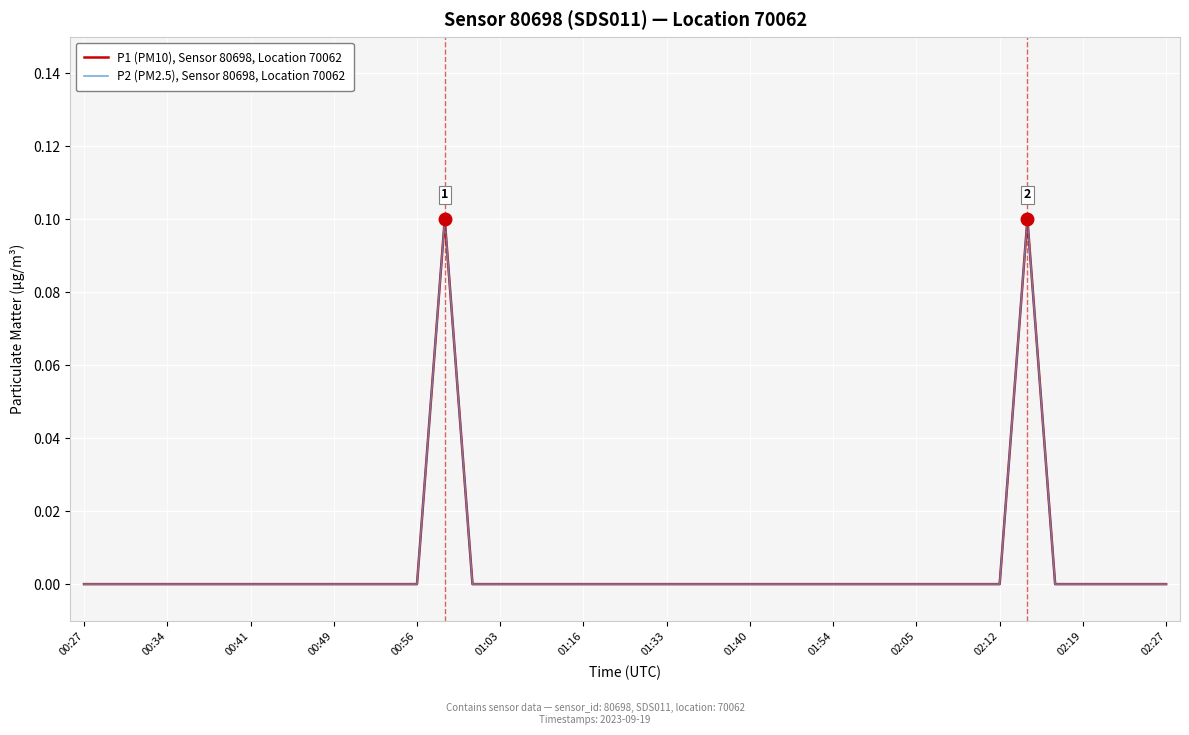

Does the chart have visible grid lines?

Yes